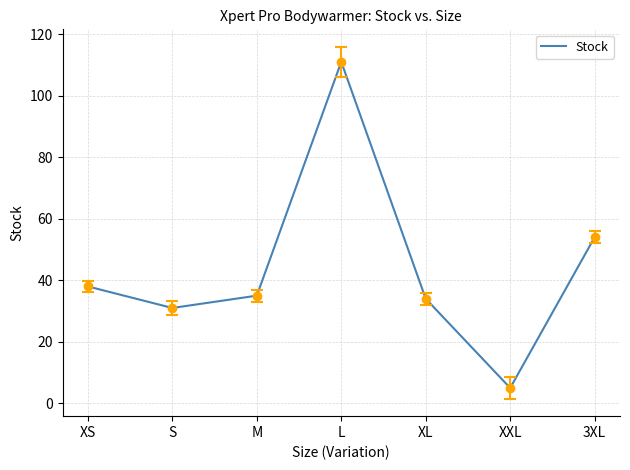

What is the sum of the values at M and XXL?

40